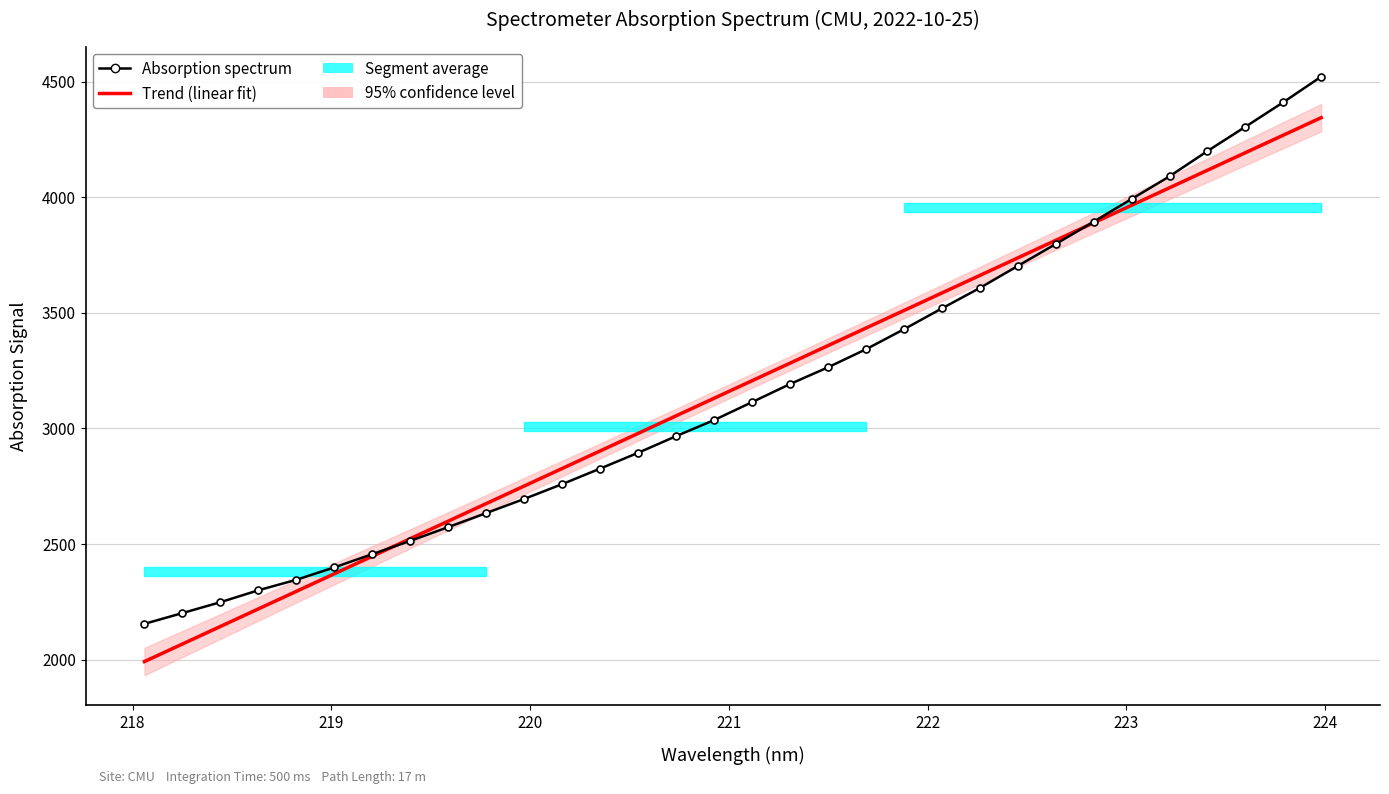

List the series in order of their overall mean, highest first.

Trend (linear fit), Absorption spectrum